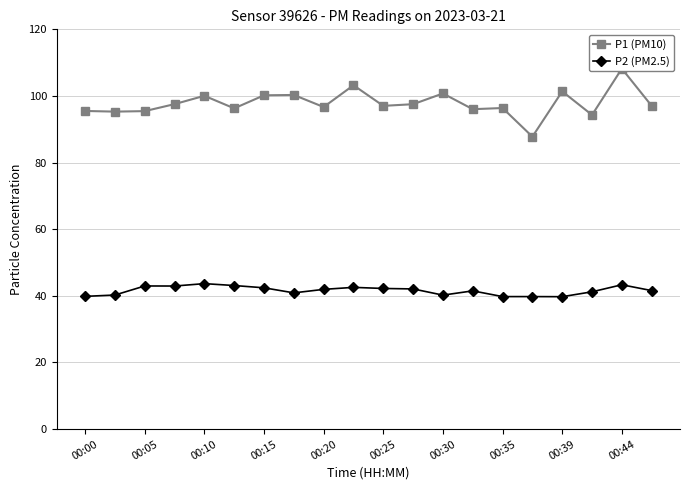

The P2 (PM2.5) series shows 42.2 at 00:25. True or false?

True